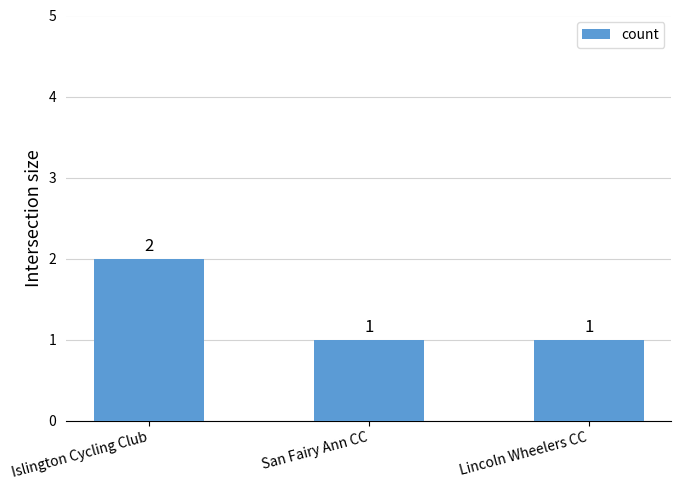

The value at San Fairy Ann CC is 1. True or false?

True